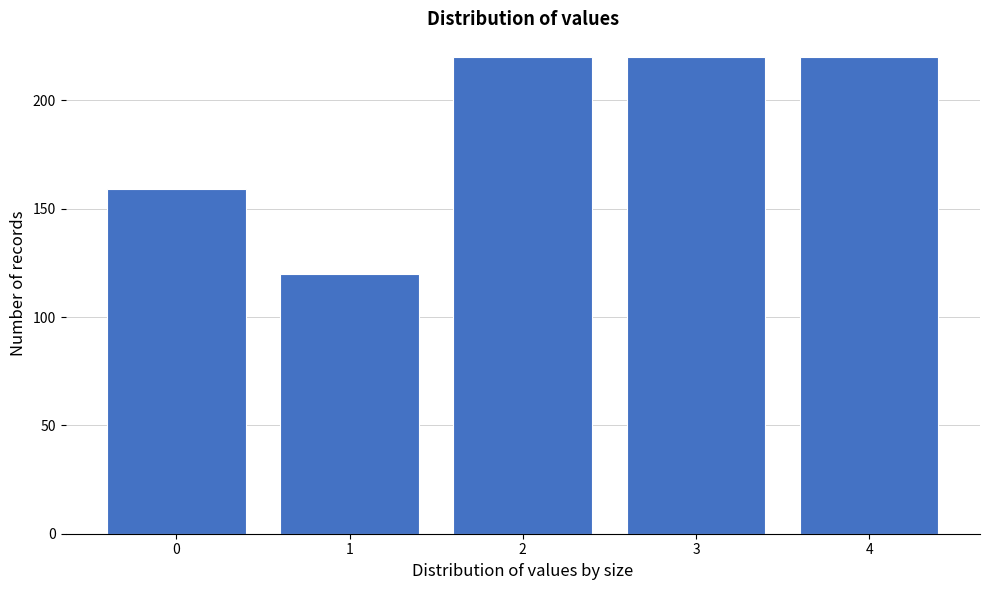

Reading right to left, extract all data points from this chart.

220	220	220	120	159